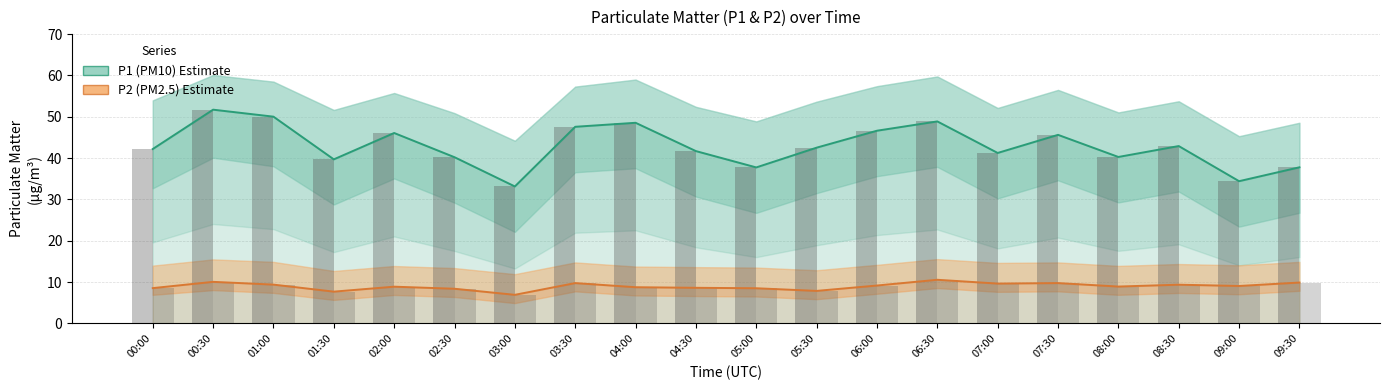

Reading left to right, list all the values displayed in this chart.

P1 (PM10): 42.2	51.7	50.0	39.7	46.1	40.2	33.1	47.6	48.5	41.7	37.8	42.5	46.6	48.9	41.2	45.6	40.3	42.9	34.4	37.8
P2 (PM2.5): 8.6	10.1	9.4	7.7	8.9	8.4	6.9	9.8	8.8	8.6	8.5	7.9	9.2	10.6	9.7	9.8	8.9	9.4	9.1	9.9